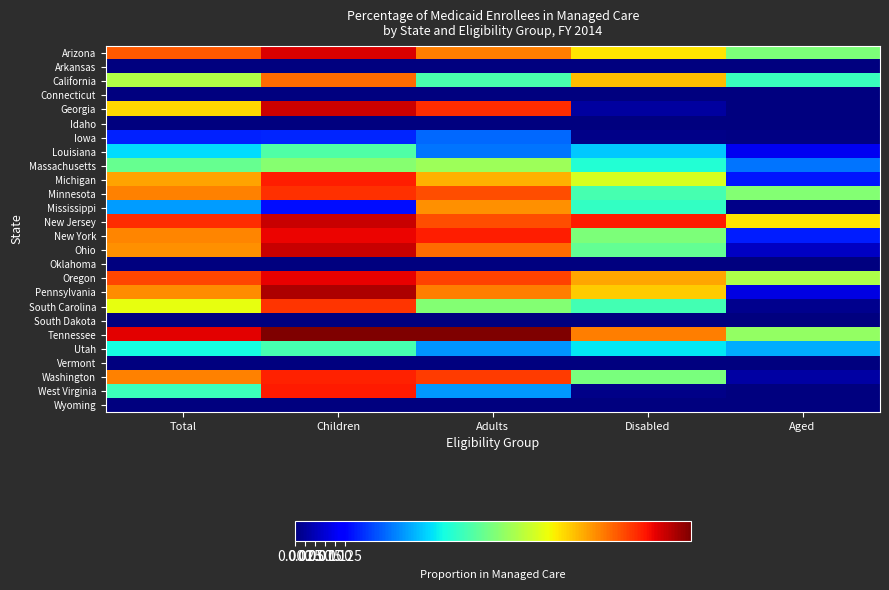

At which category does the chart reach its minimum across all series?

Children